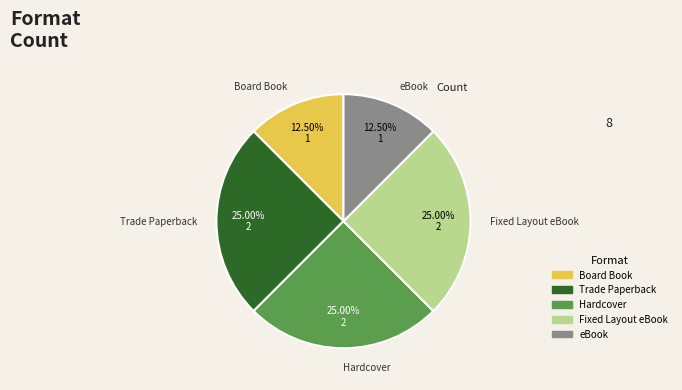

To the nearest percent, what is the combined percentage of Hardcover and Trade Paperback?

50%